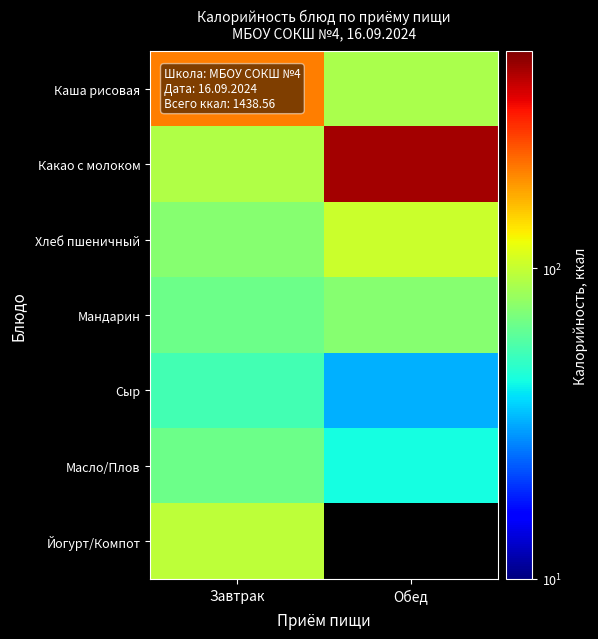

How many values in the Какао с молоком series are below 440?

1